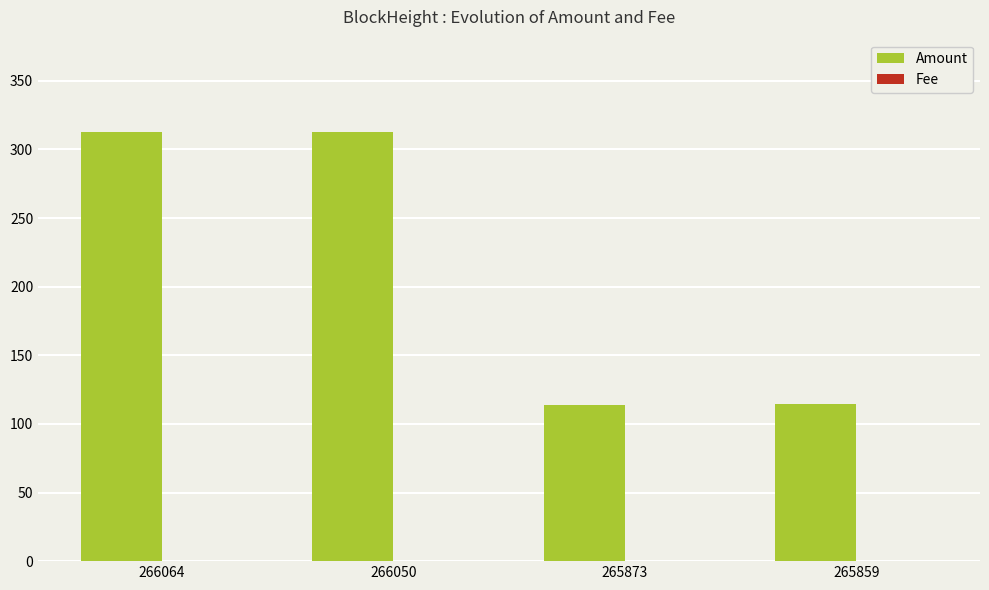

The Amount series shows 312.4 at 266064. True or false?

True